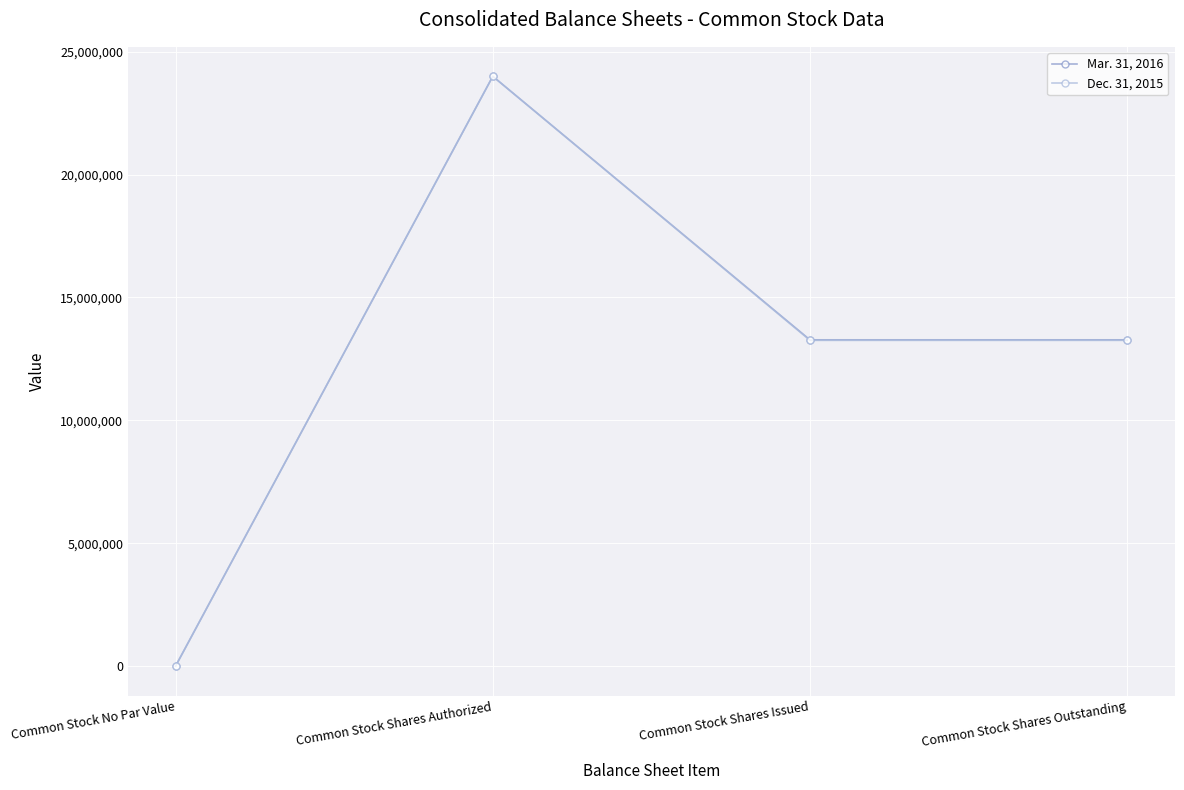

How many lines are shown in the chart?

2